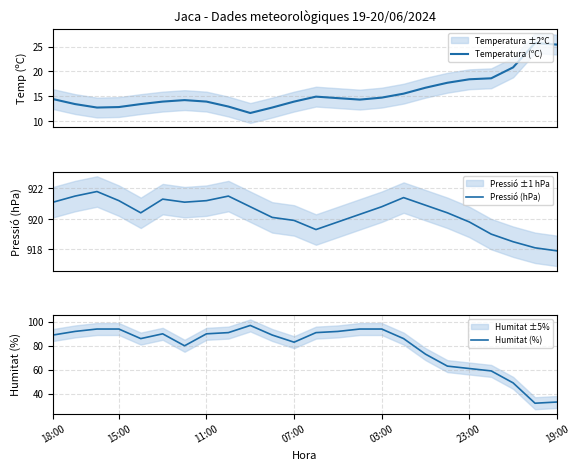

What is the maximum value for Temperatura (ºC)?

25.7